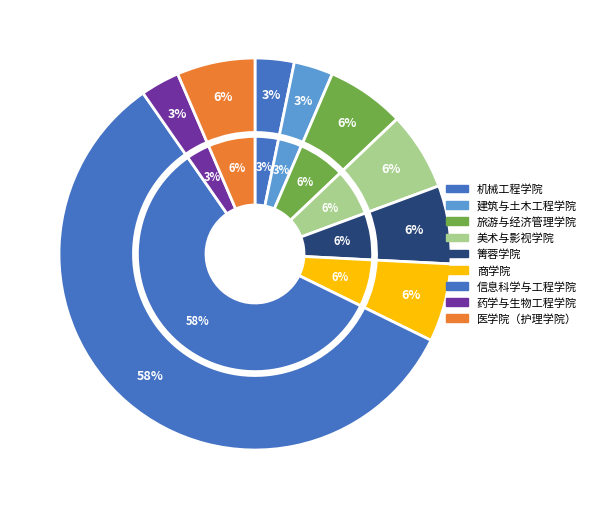

Do 箐蓉学院 and 机械工程学院 together represent more than half of the pie?

No